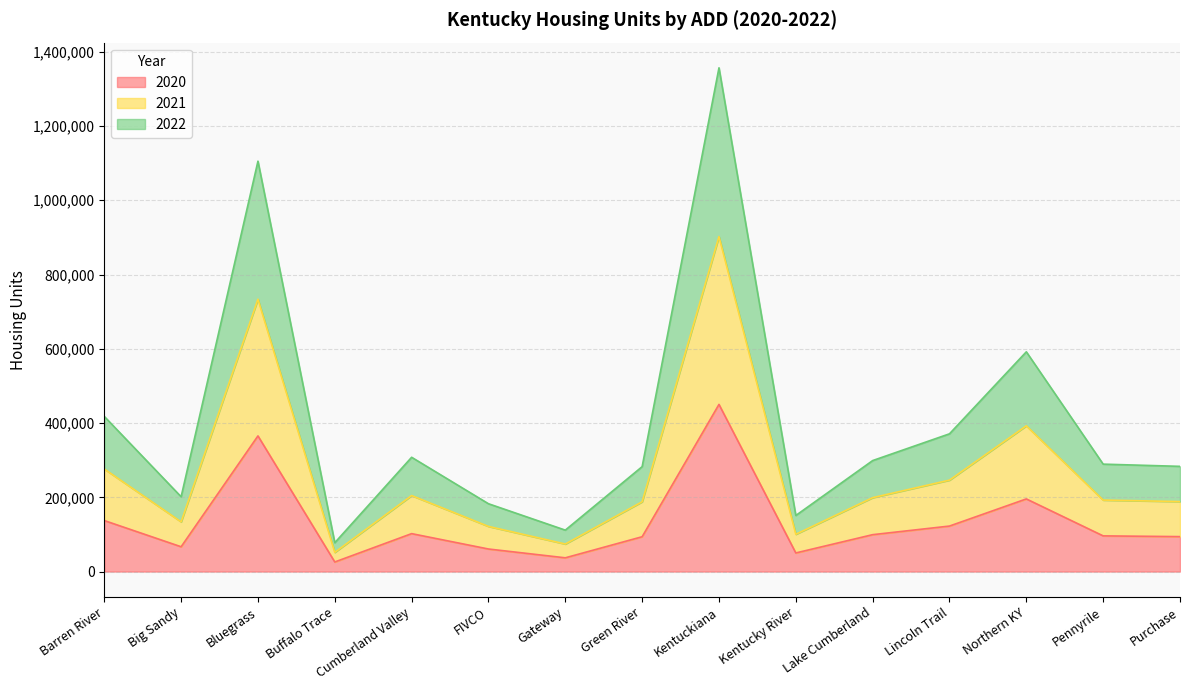

What is the maximum value for 2020?

450168